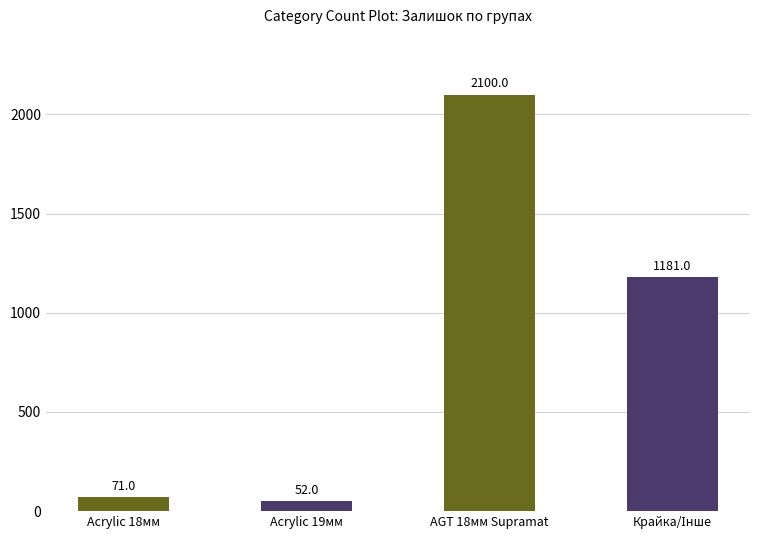

Read the value at Acrylic 18мм.

71